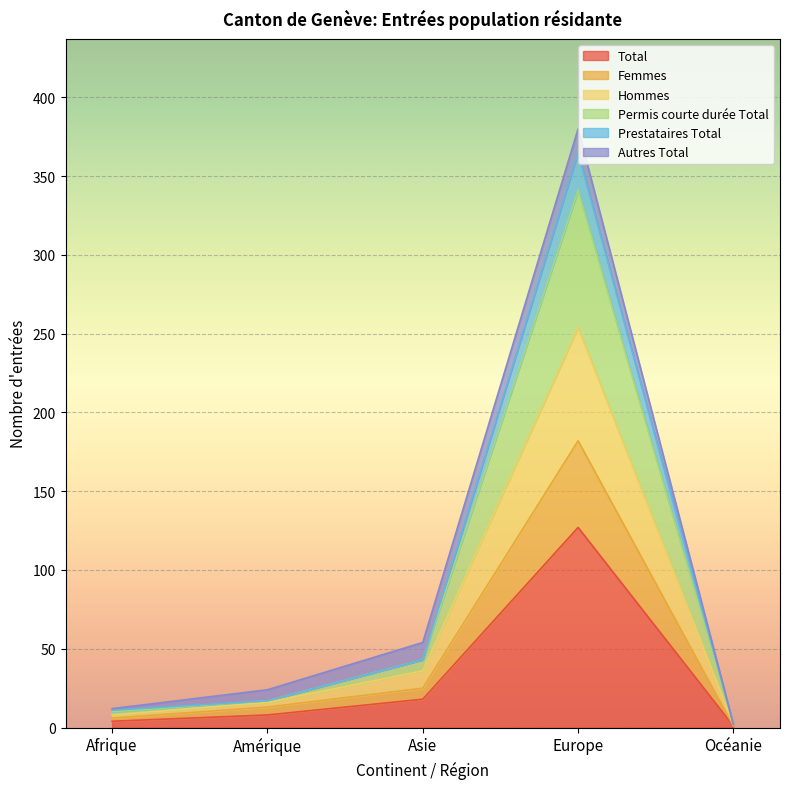

What are all the series names shown in the legend?

Total, Femmes, Hommes, Permis courte durée Total, Prestataires Total, Autres Total